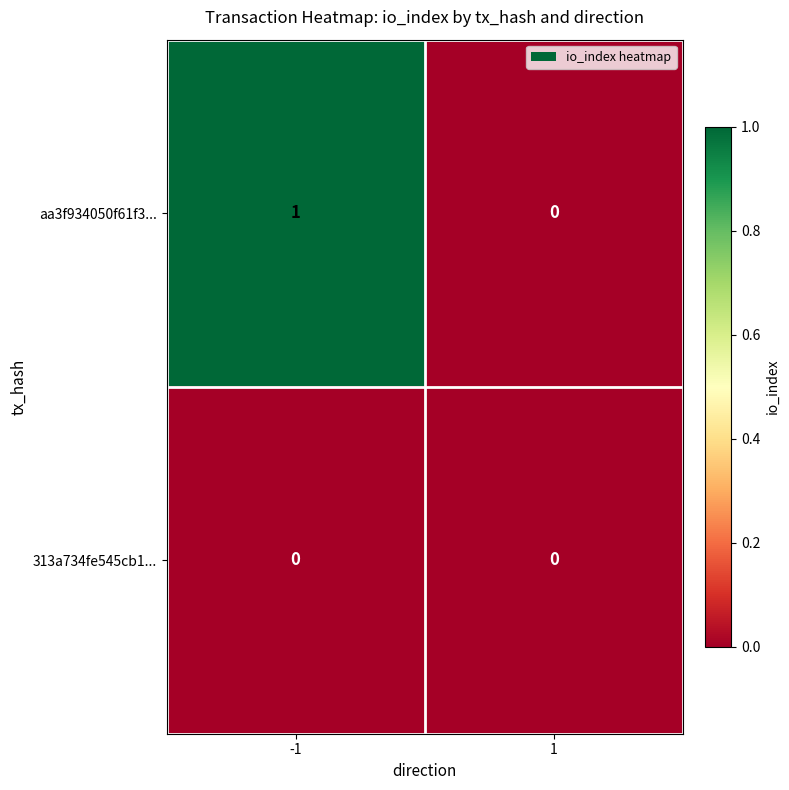

Is the value of aa3f934050f61f3... at -1 greater than the value of 313a734fe545cb1... at 1?

Yes